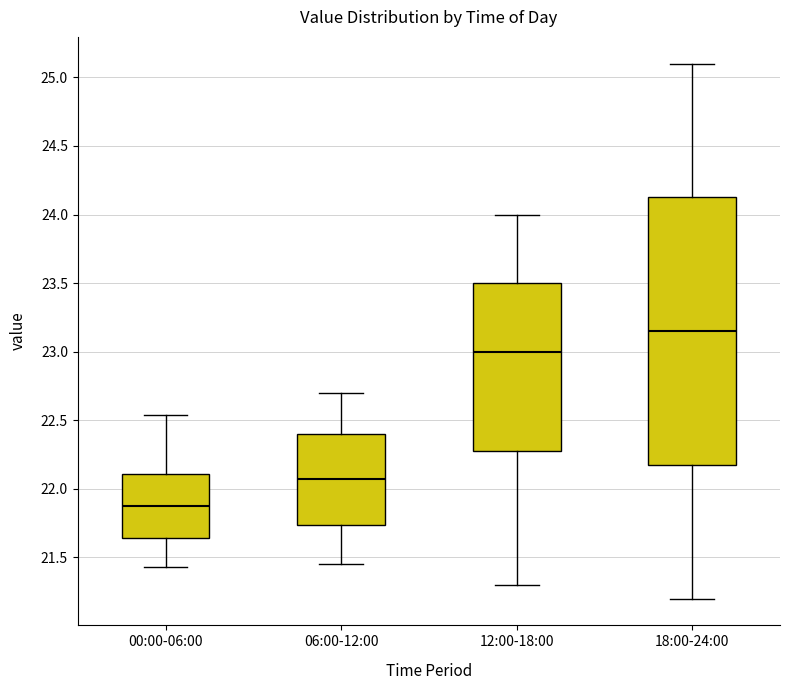

Which box has the lowest median line?

00:00-06:00